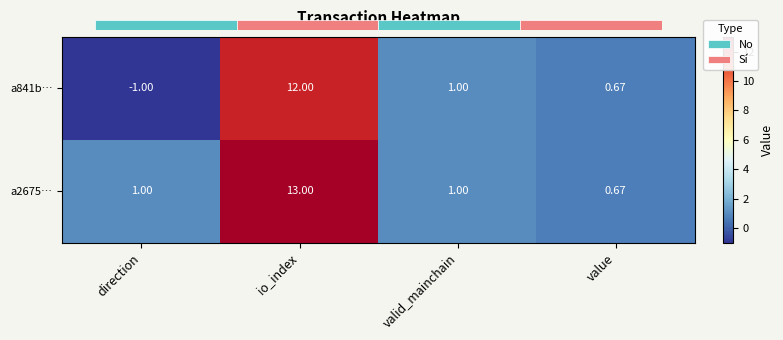

List the series in order of their peak value, lowest first.

a841b…, a2675…